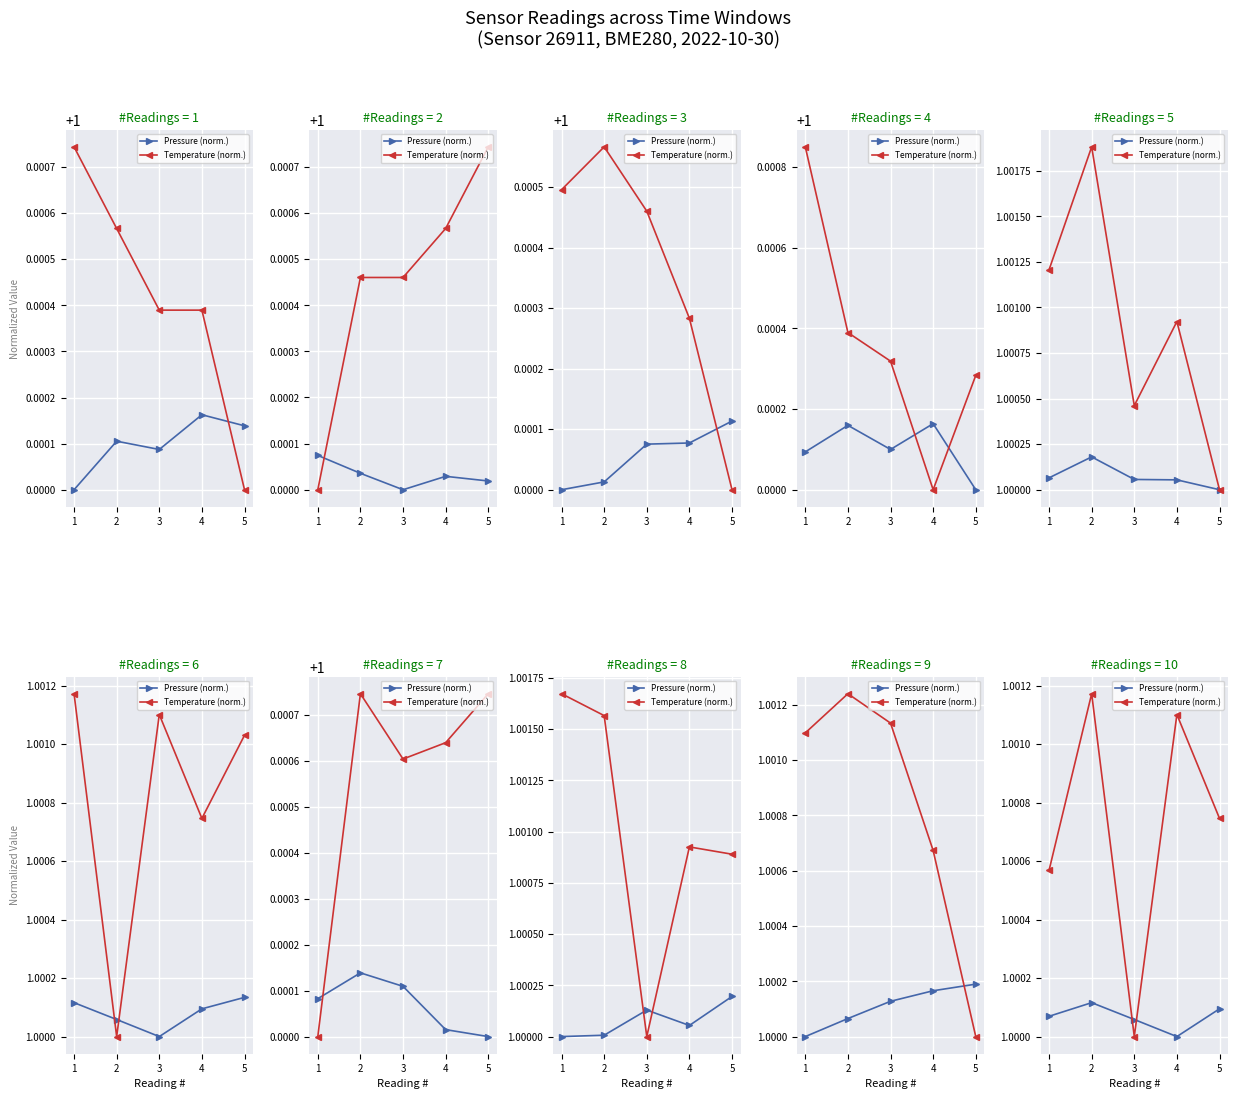

How many times do Temperature (norm.) and Pressure (norm.) cross each other?

2